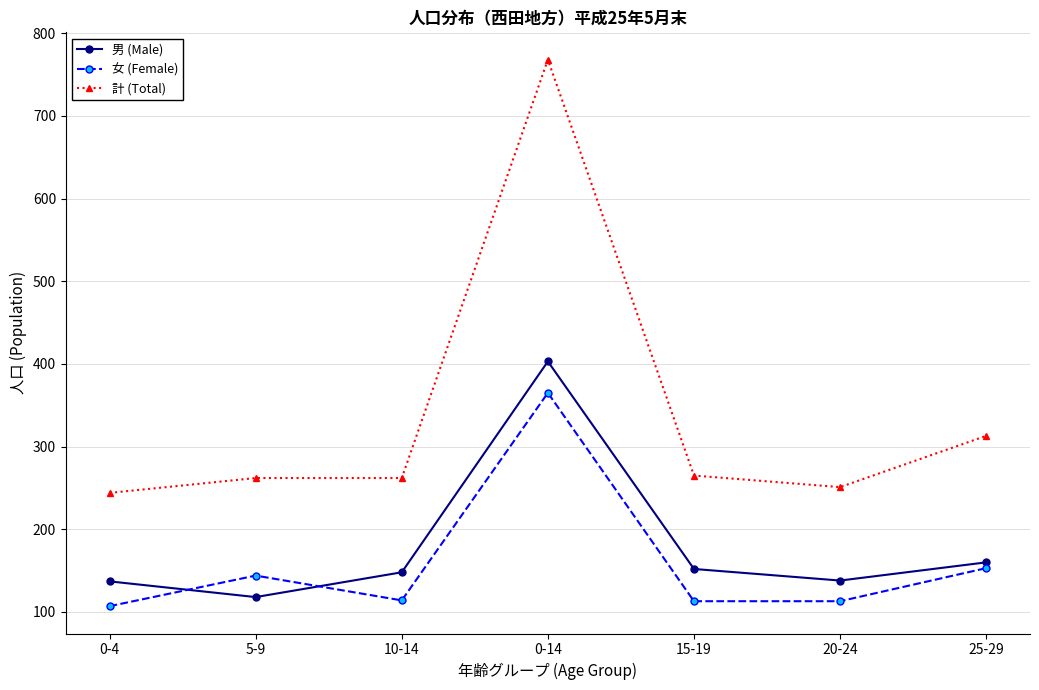

Where is the first local minimum for 男 (Male)?

5-9